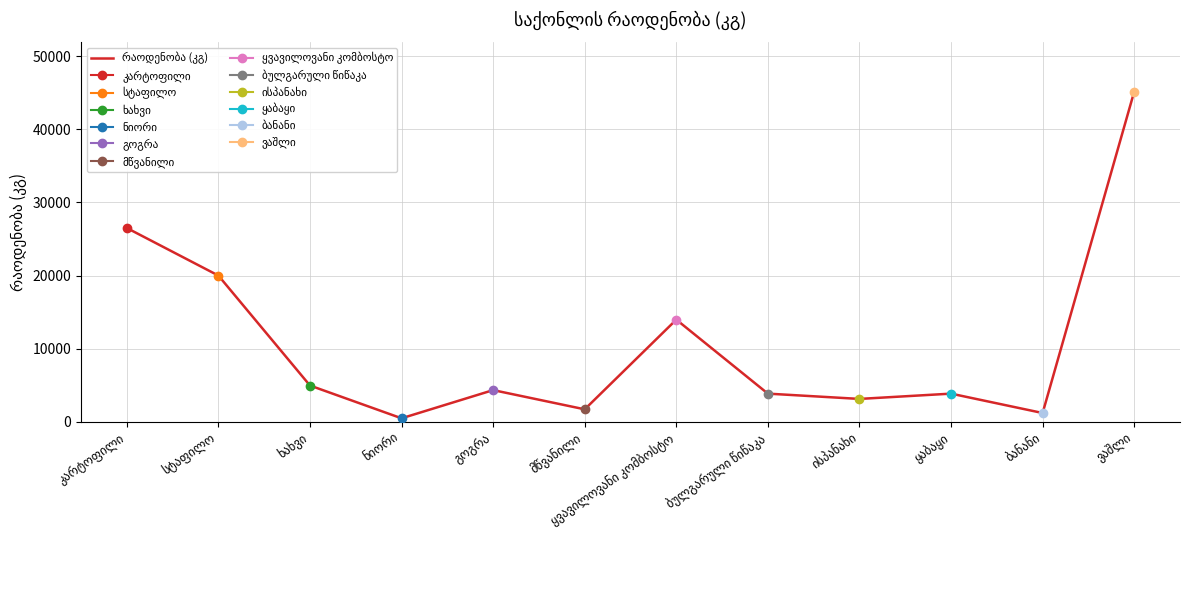

Rank the categories by value from lowest to highest.

ნიორი, ბანანი, მწვანილი, ისპანახი, ბულგარული წიწაკა, ყაბაყი, გოგრა, ხახვი, ყვავილოვანი კომბოსტო, სტაფილო, კარტოფილი, ვაშლი